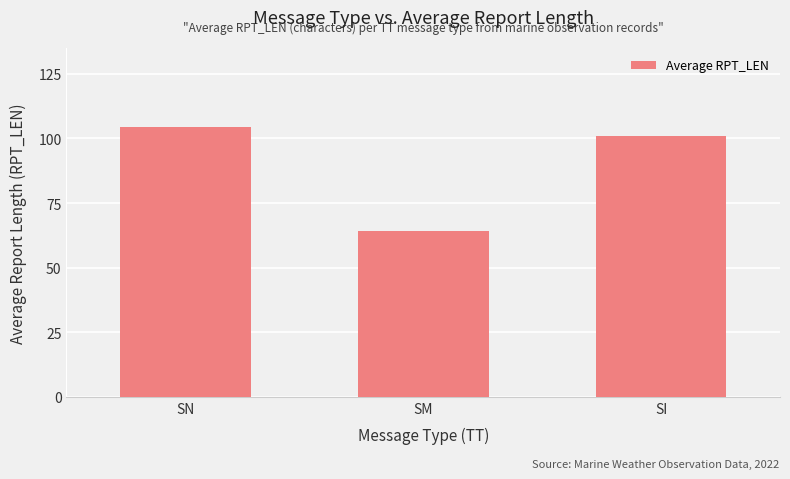

Count the number of data series in this chart.

1